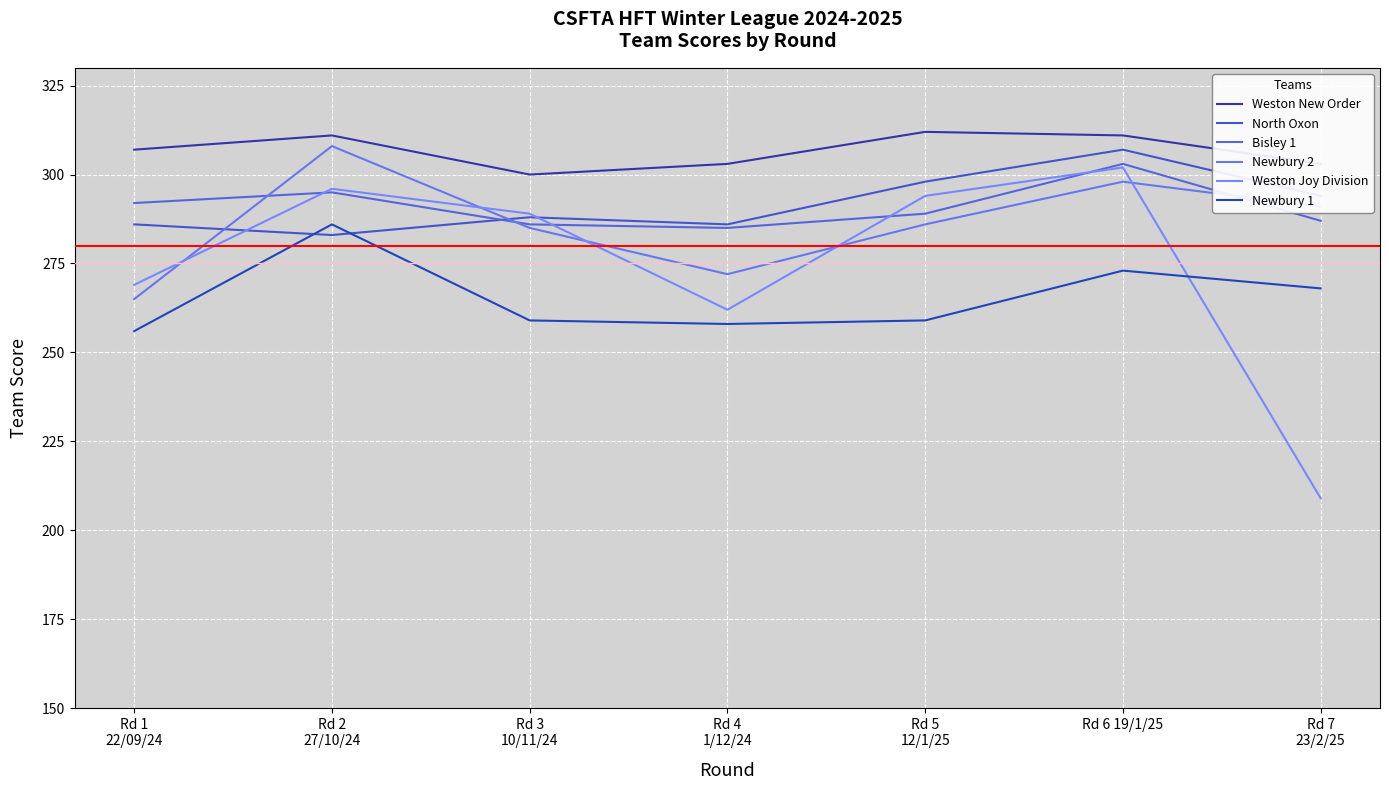

At which label does Bisley 1 reach its peak?

Rd 6 19/1/25